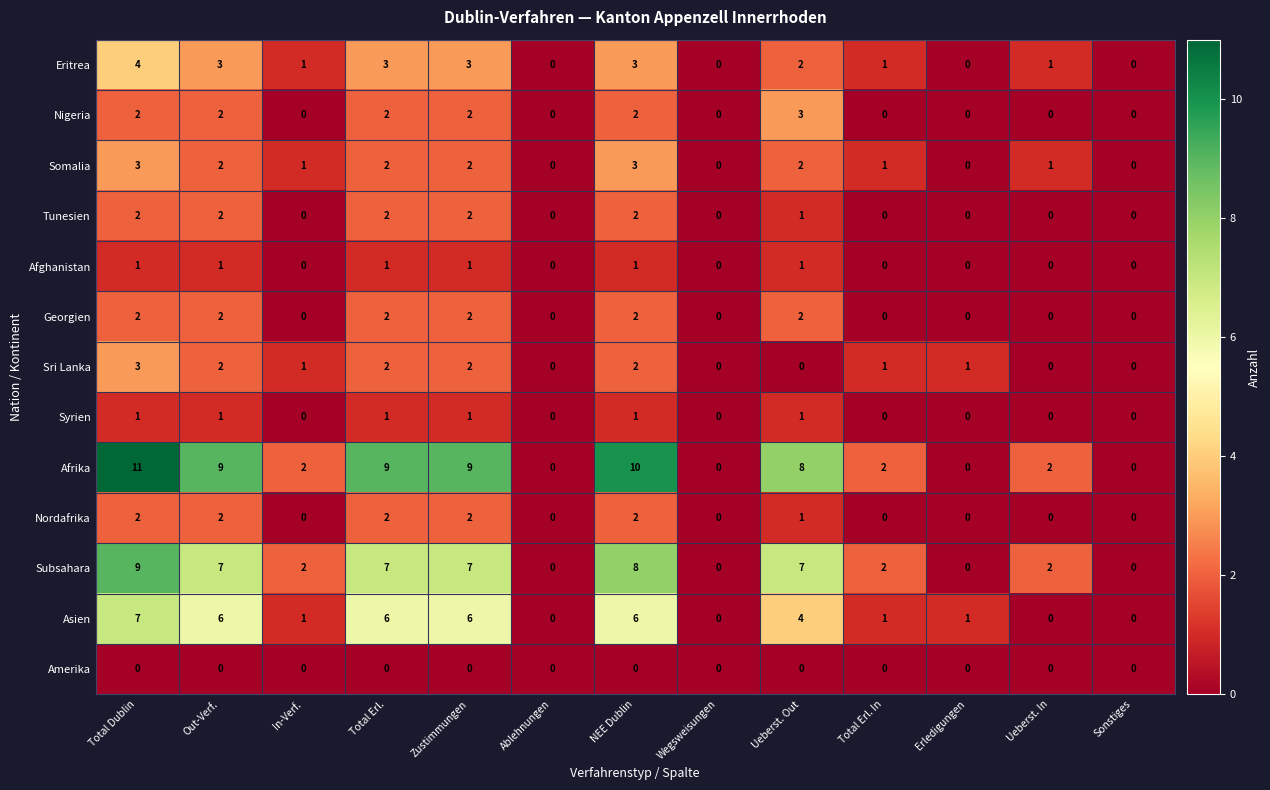

Is it true that Nigeria equals 1 at Ueberst. Out?

False